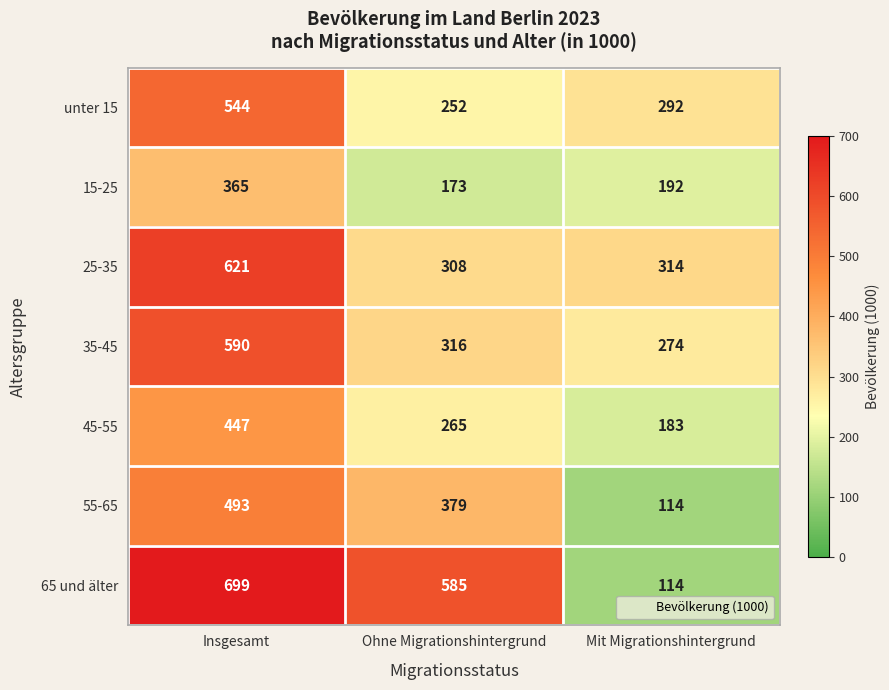

At Insgesamt, list the series in order from largest to smallest.

65 und älter, 25-35, 35-45, unter 15, 55-65, 45-55, 15-25